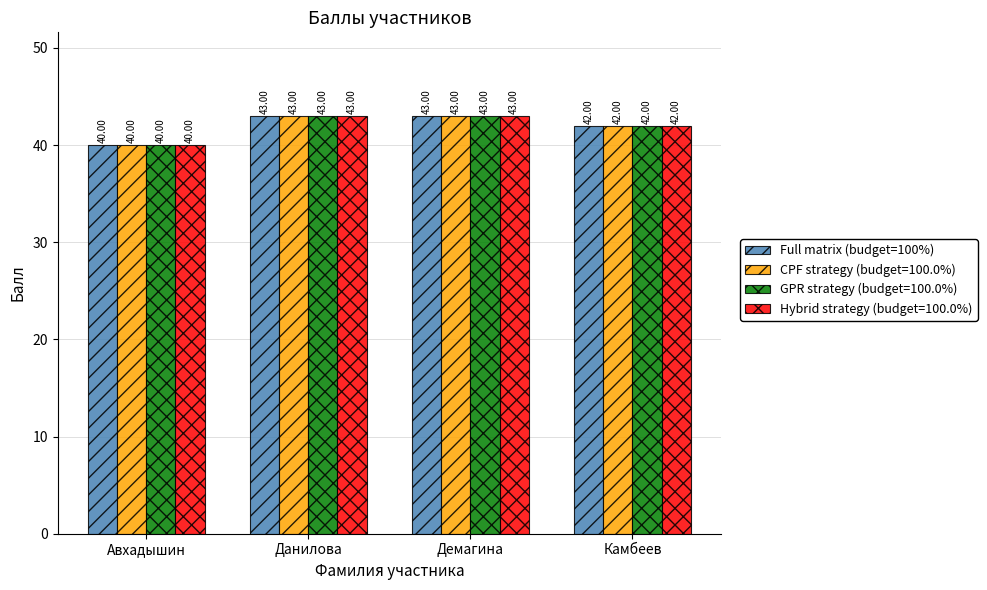

At which label does Full matrix (budget=100%) reach its minimum?

Авхадышин